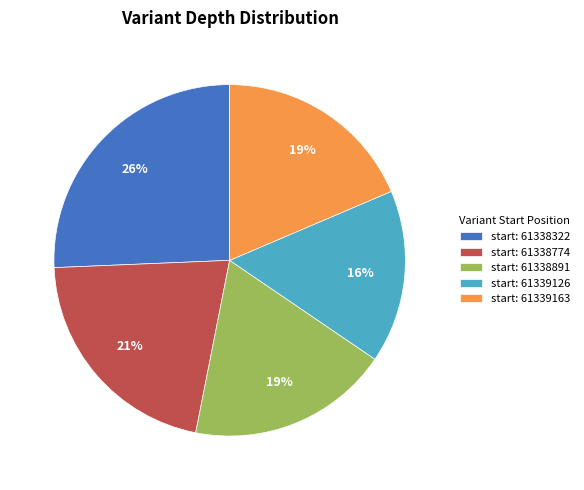

To the nearest percent, what is the average slice percentage?

20%